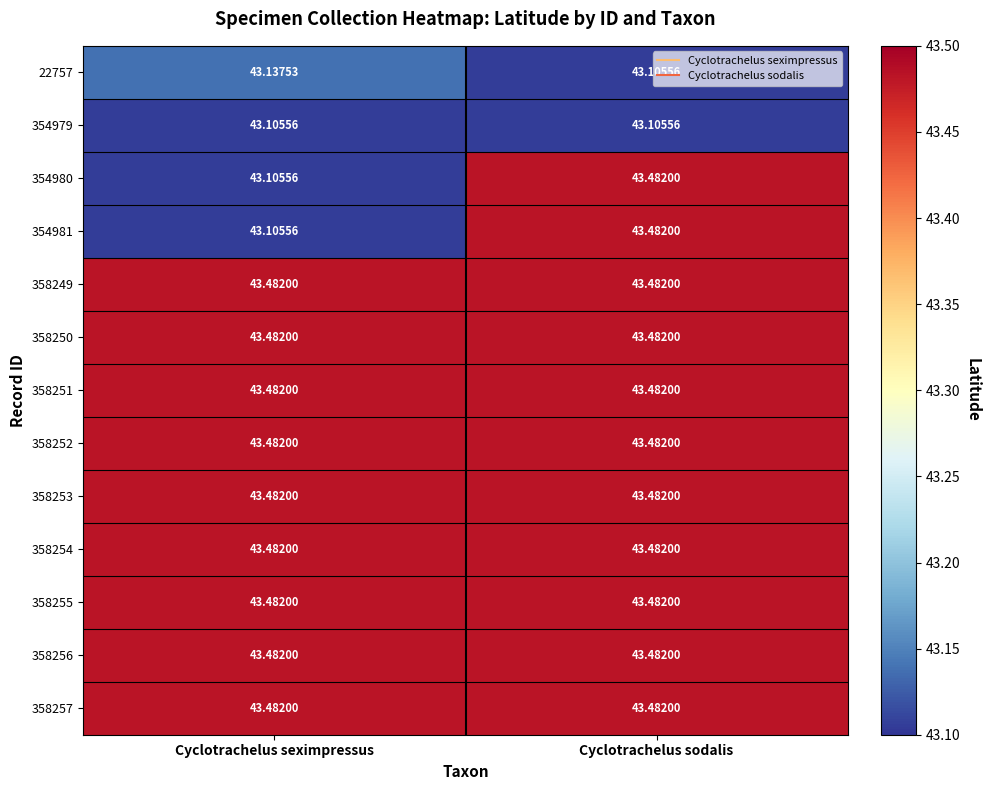

At which label does 22757 reach its minimum?

Cyclotrachelus sodalis